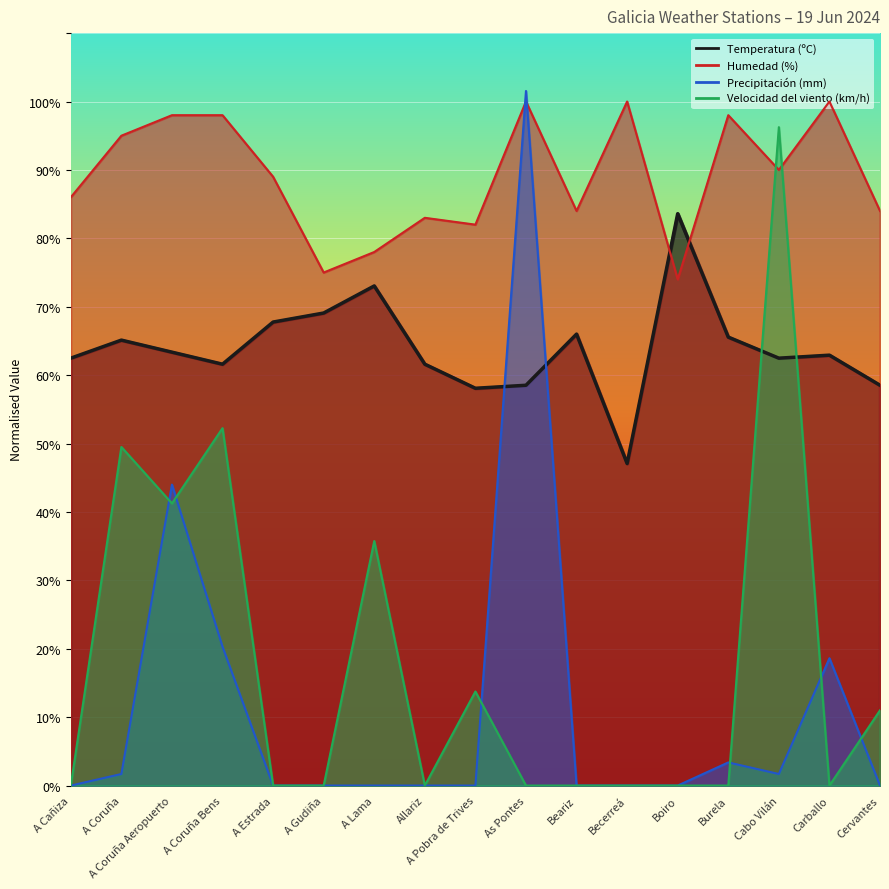

How many times do Humedad (%) and Temperatura (ºC) cross each other?

2